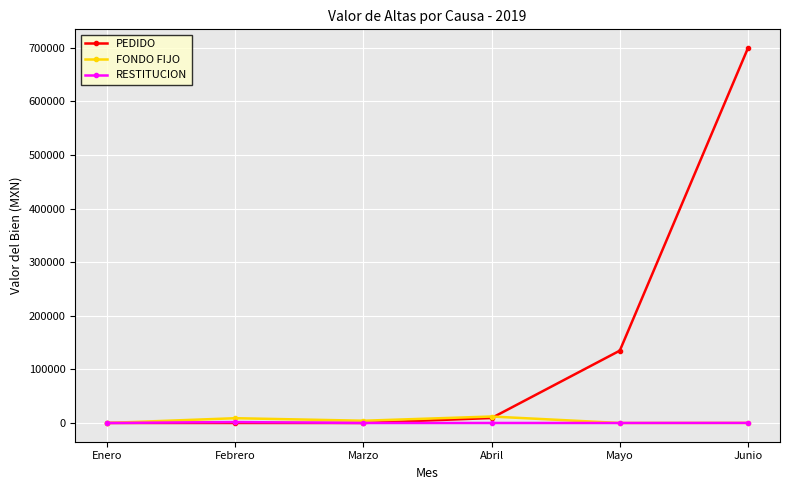

What is the highest value of the PEDIDO series?

699545.6